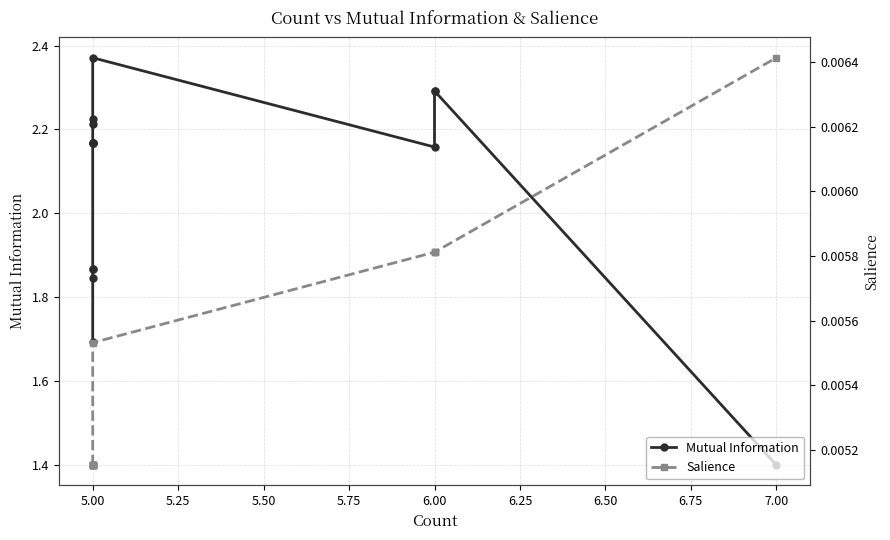

What is the average value of the Mutual Information series?

2.1